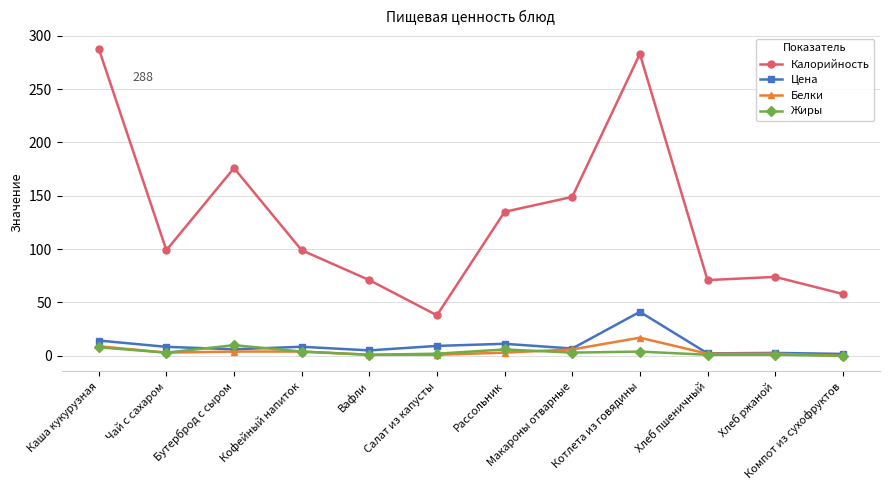

Where is Цена nearest to the value 21?

Каша кукурузная